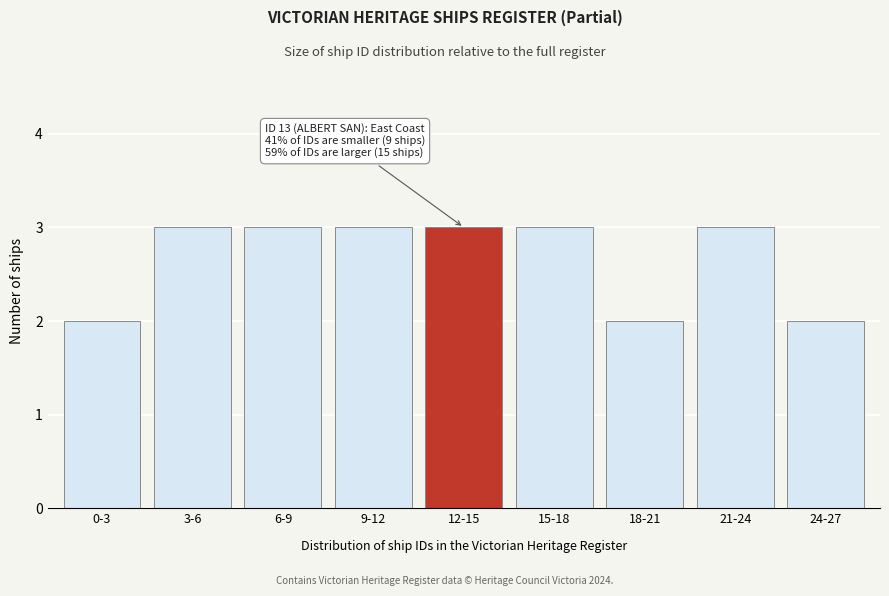

Reading right to left, list all the values displayed in this chart.

2	3	2	3	3	3	3	3	2